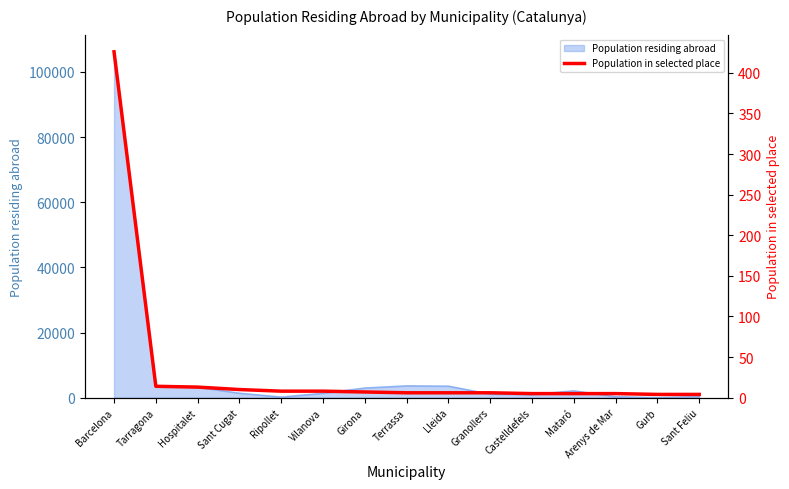

At which category does the chart reach its minimum across all series?

Gurb